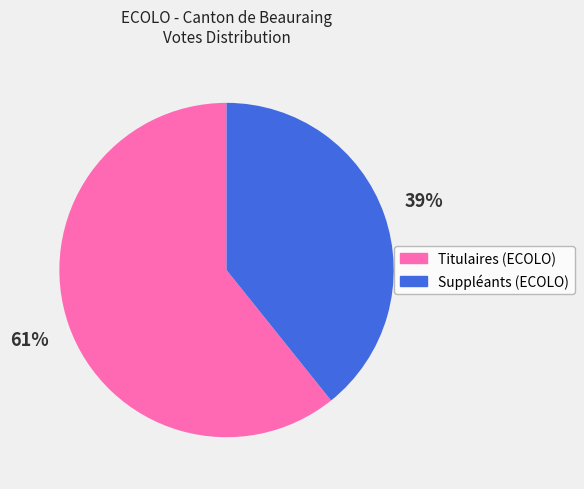

True or false: Titulaires (ECOLO) accounts for 71% of the total.

False